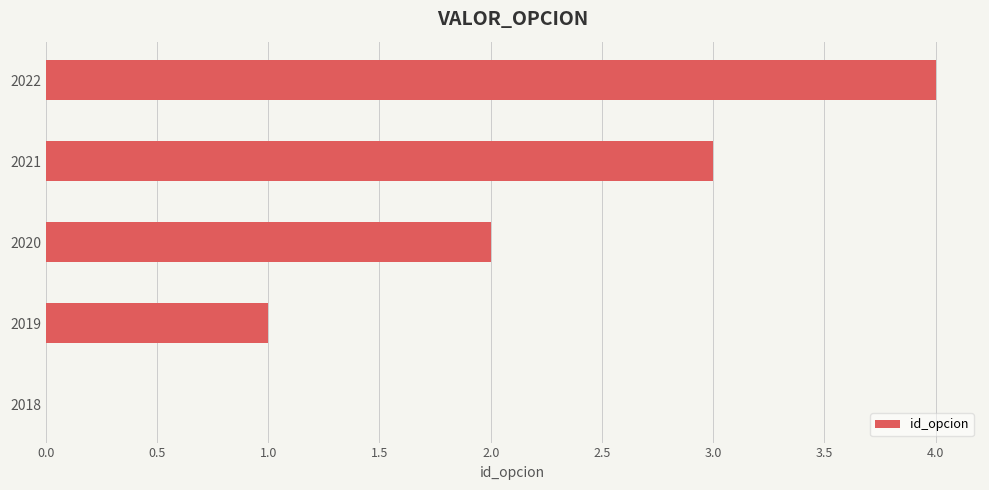

Which label corresponds to the largest value in the chart?

2022